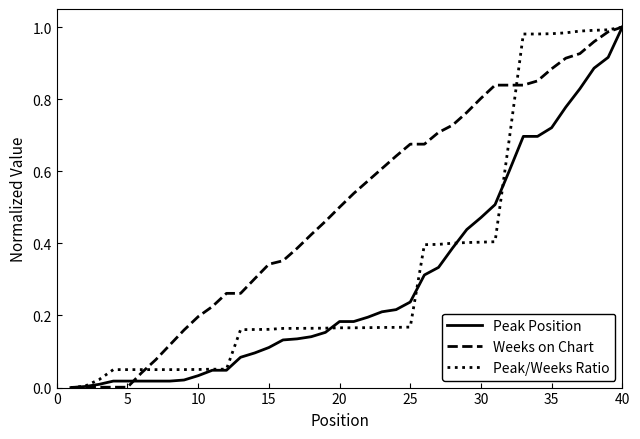

List the series in order of their overall mean, lowest first.

Peak Position, Peak/Weeks Ratio, Weeks on Chart